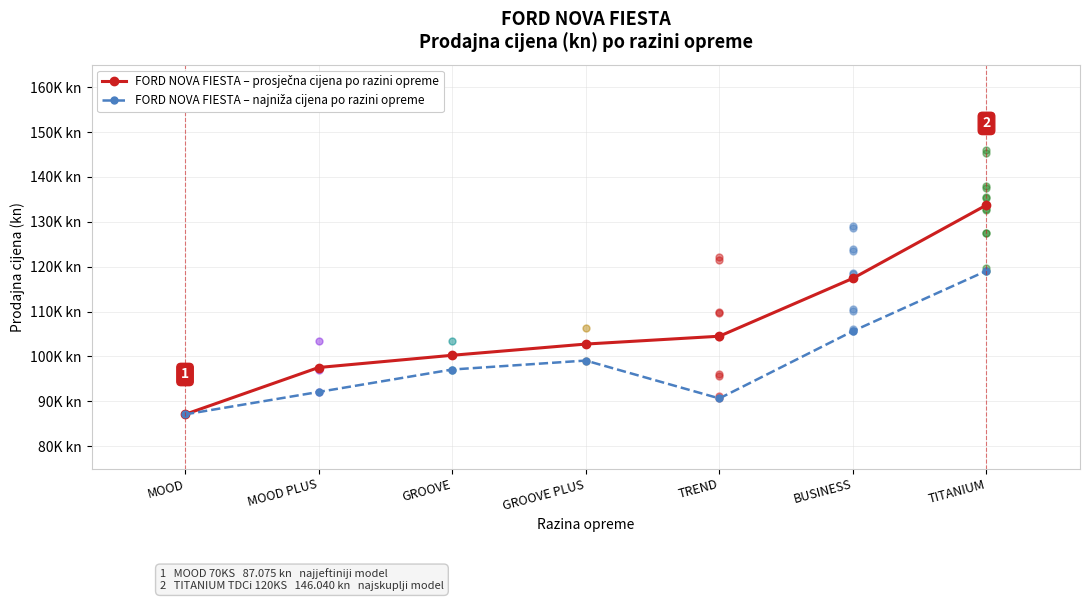

How many data points in FORD NOVA FIESTA – najniža cijena po razini opreme are above 97075?

3